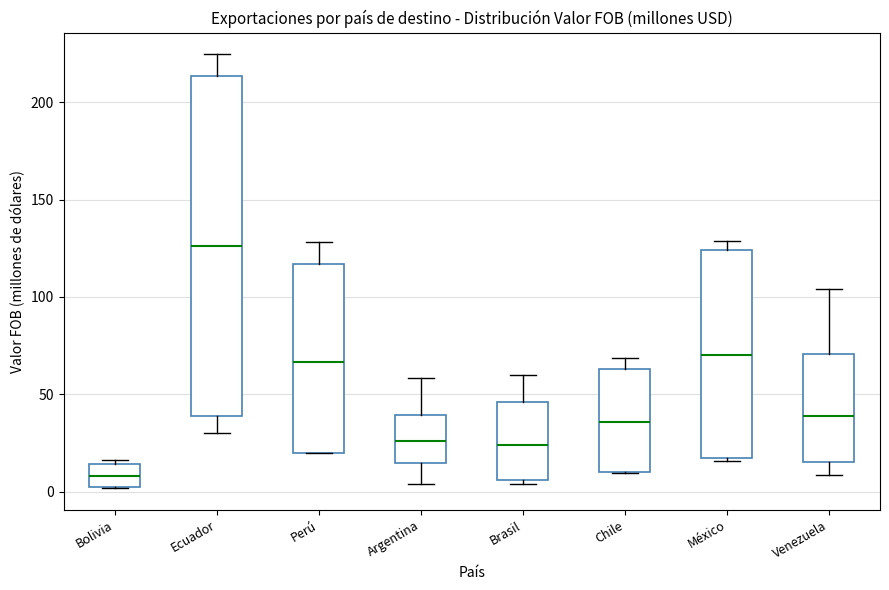

Where does the upper whisker of the box for Chile end on the y-axis? The values are not printed on the chart, so give them approximately, as read against the axis.

70